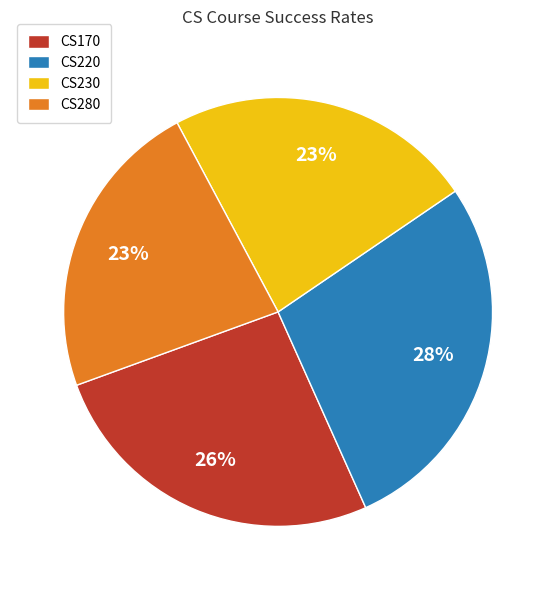

What percentage is the CS220 slice, to the nearest percent?

28%